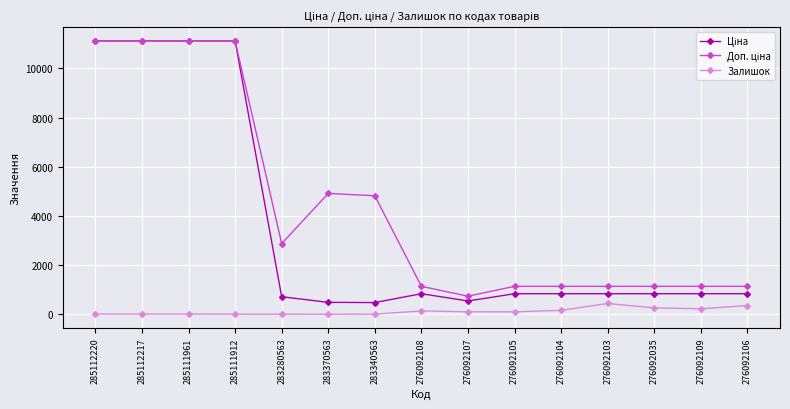

What is the difference between the Залишок values at 283280563 and 285112220?

6.0